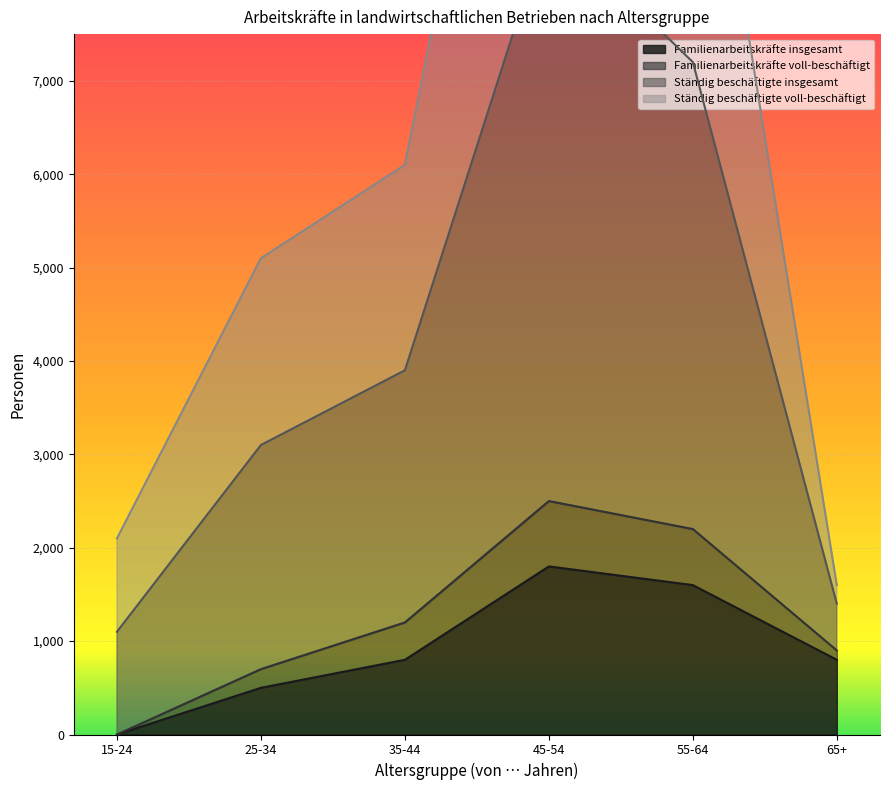

How many data points in Familienarbeitskräfte insgesamt are above 800?

2